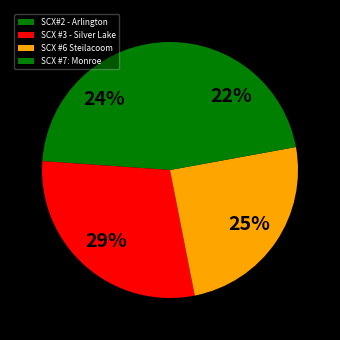

True or false: SCX#2 - Arlington accounts for 34% of the total.

False